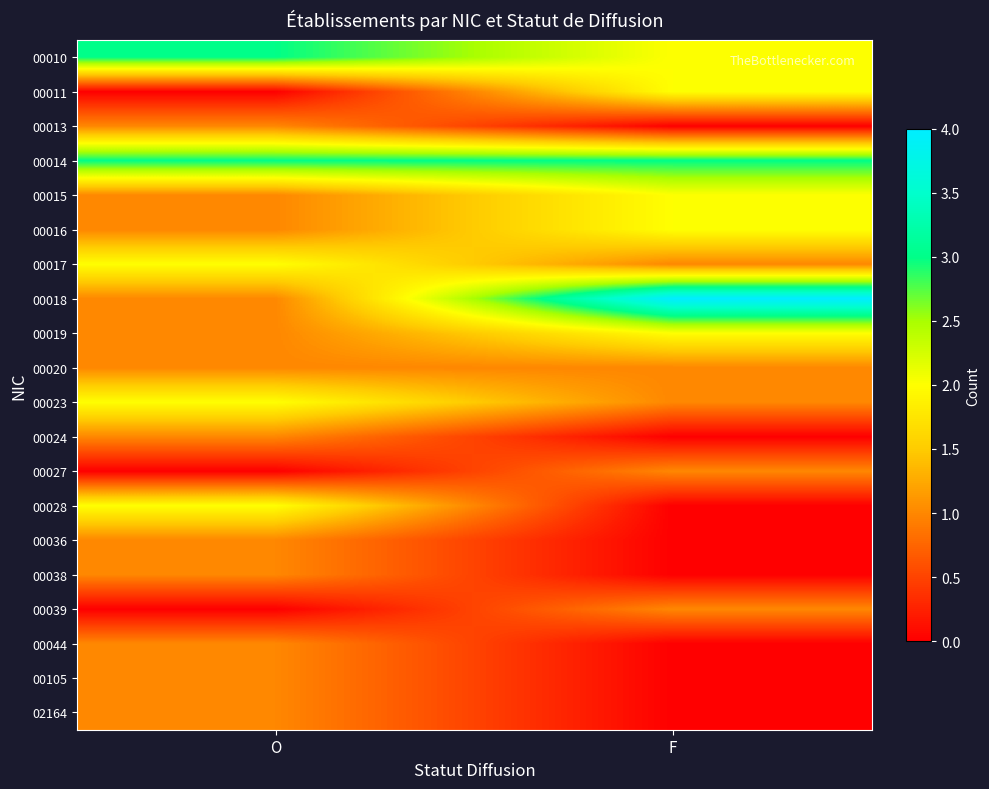

What is the difference between the highest and lowest values at F?

4